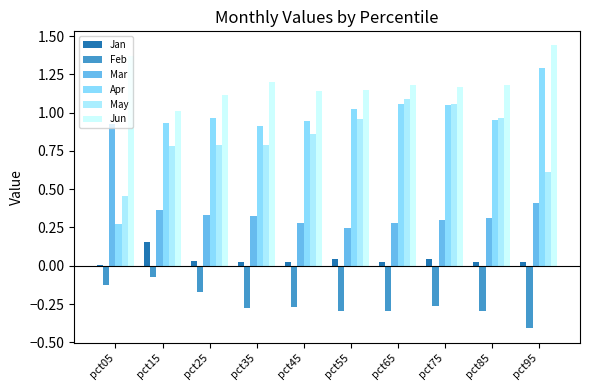

Rank the series at pct95 from lowest to highest value.

Feb, Jan, Mar, May, Apr, Jun